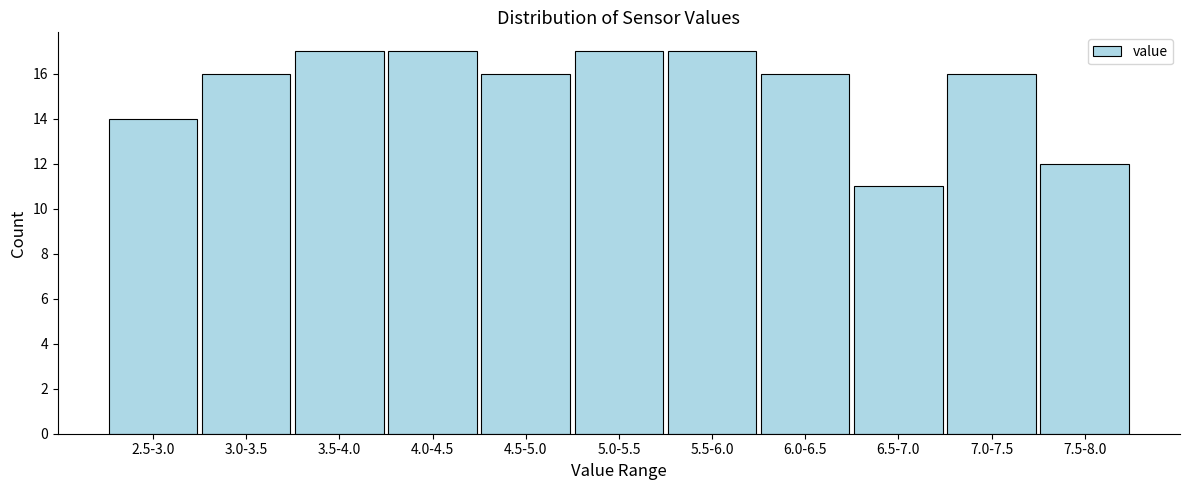

Reading left to right, what are all the values shown in this chart?

2.5-3.0=14	3.0-3.5=16	3.5-4.0=17	4.0-4.5=17	4.5-5.0=16	5.0-5.5=17	5.5-6.0=17	6.0-6.5=16	6.5-7.0=11	7.0-7.5=16	7.5-8.0=12